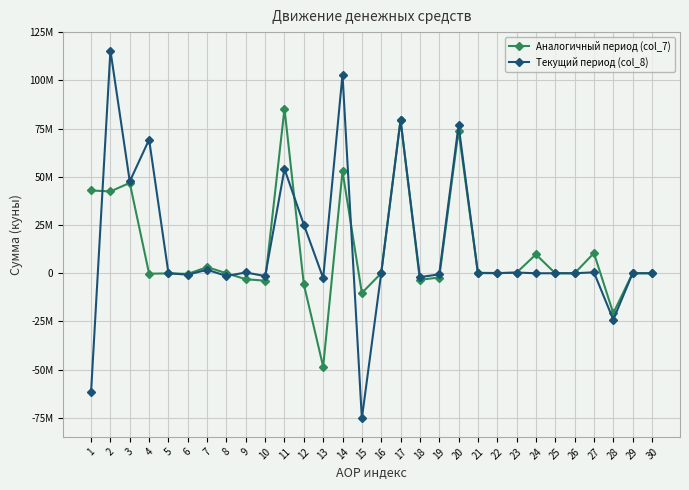

Is this an area chart (filled region under the line)?

No